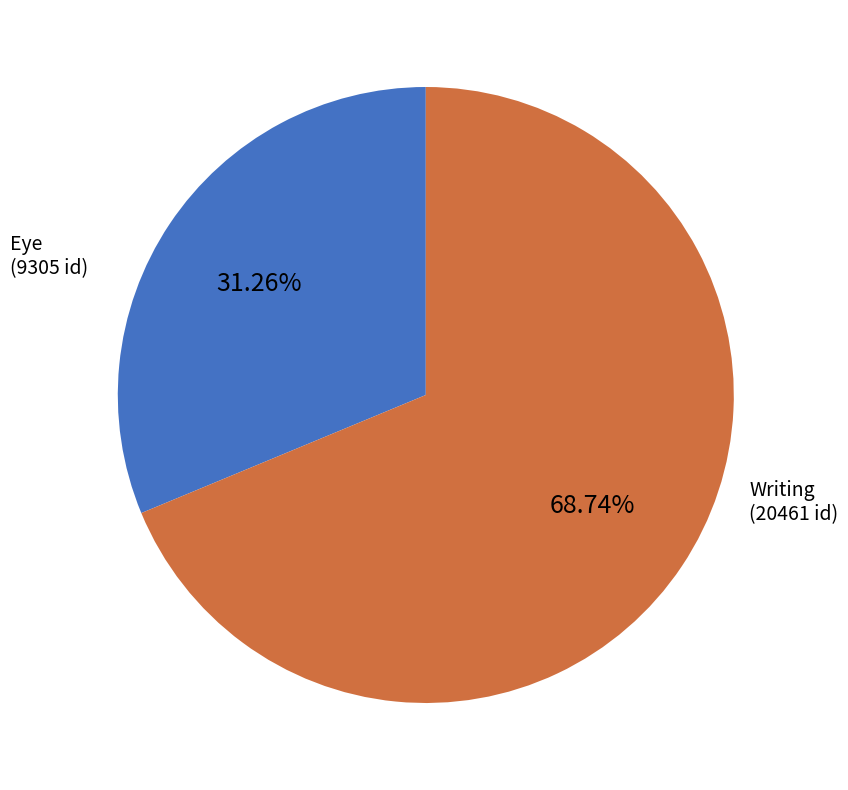

What portion of the pie excludes Writing?

31.3%